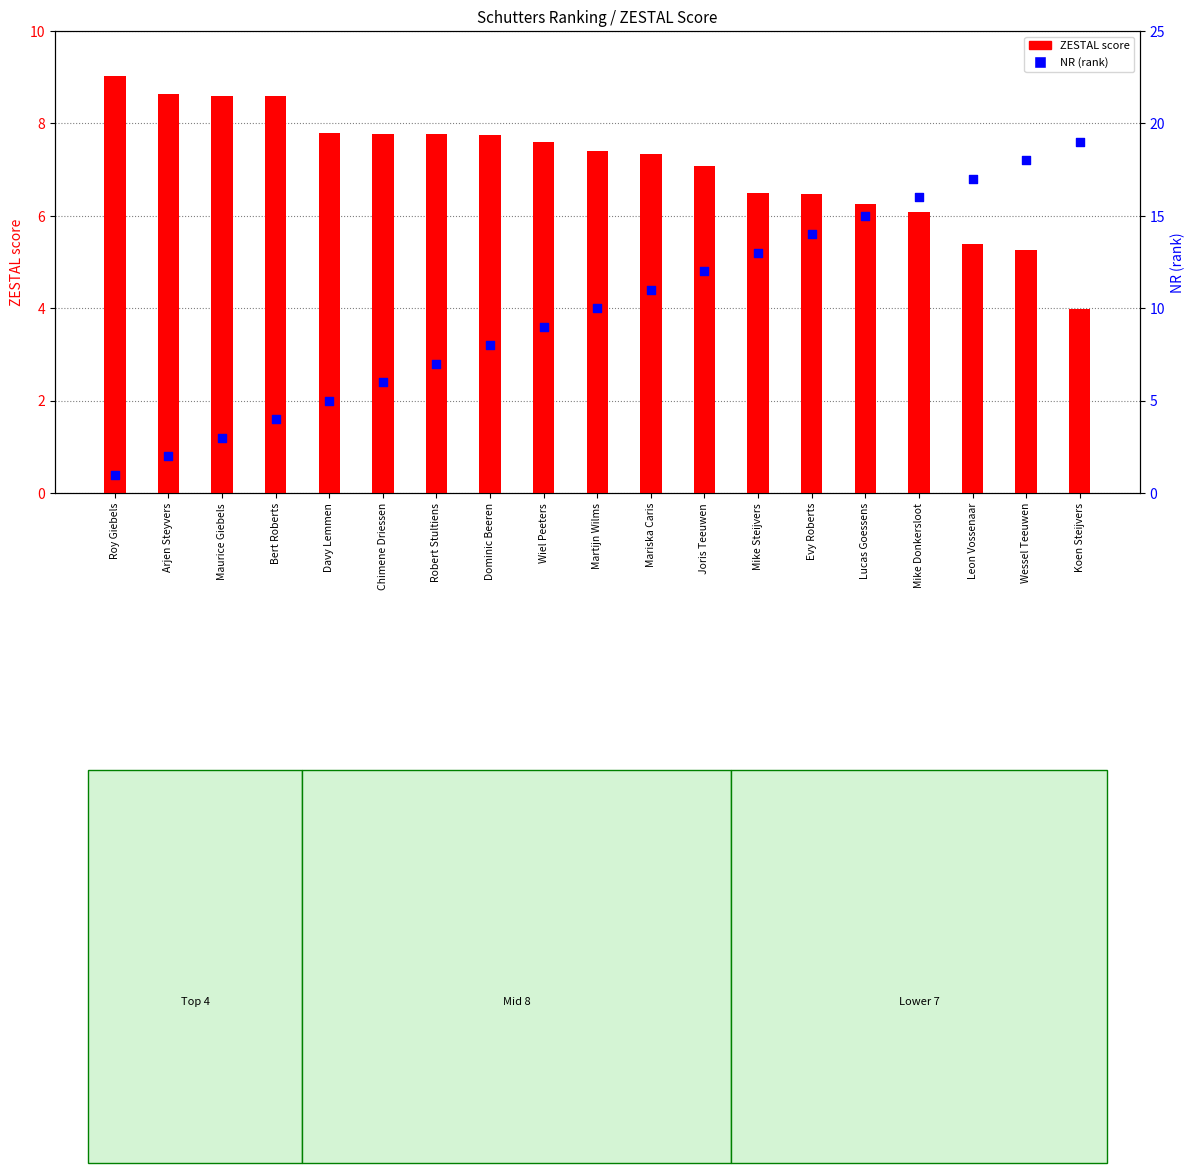

Which series has the largest Y range (max minus min)?

NR (rank)